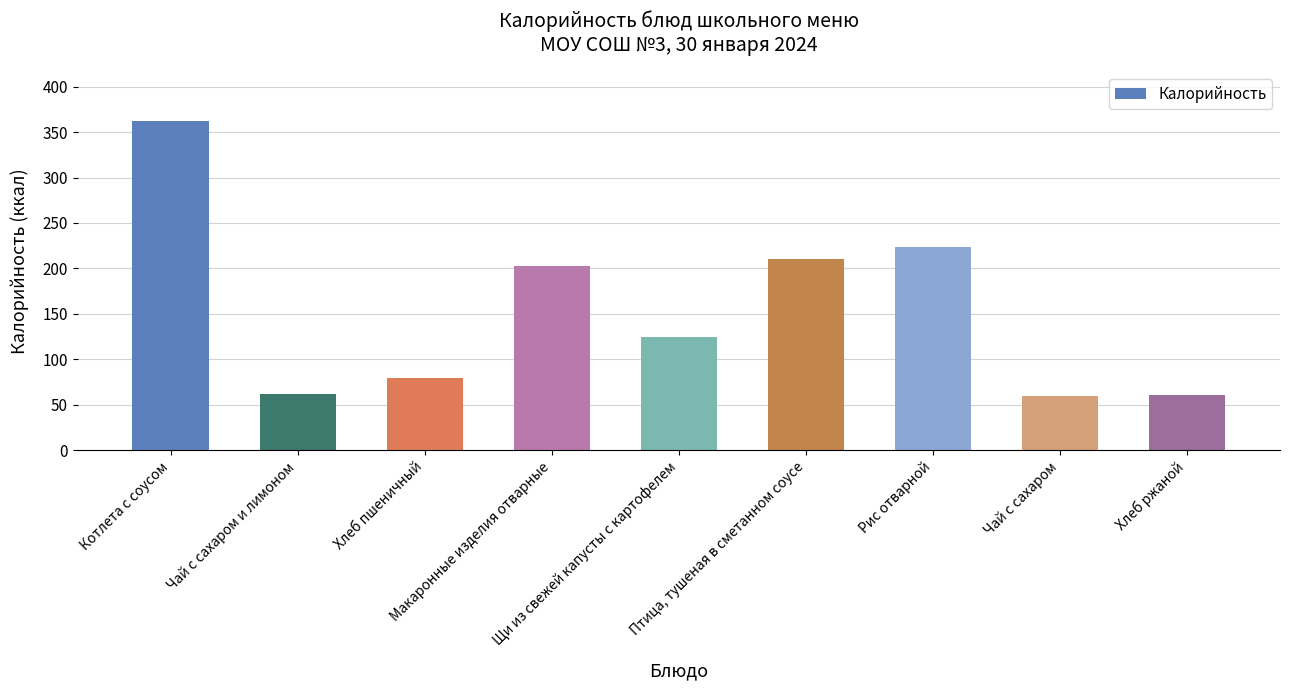

What is the value of the 5th bar from the left?

125